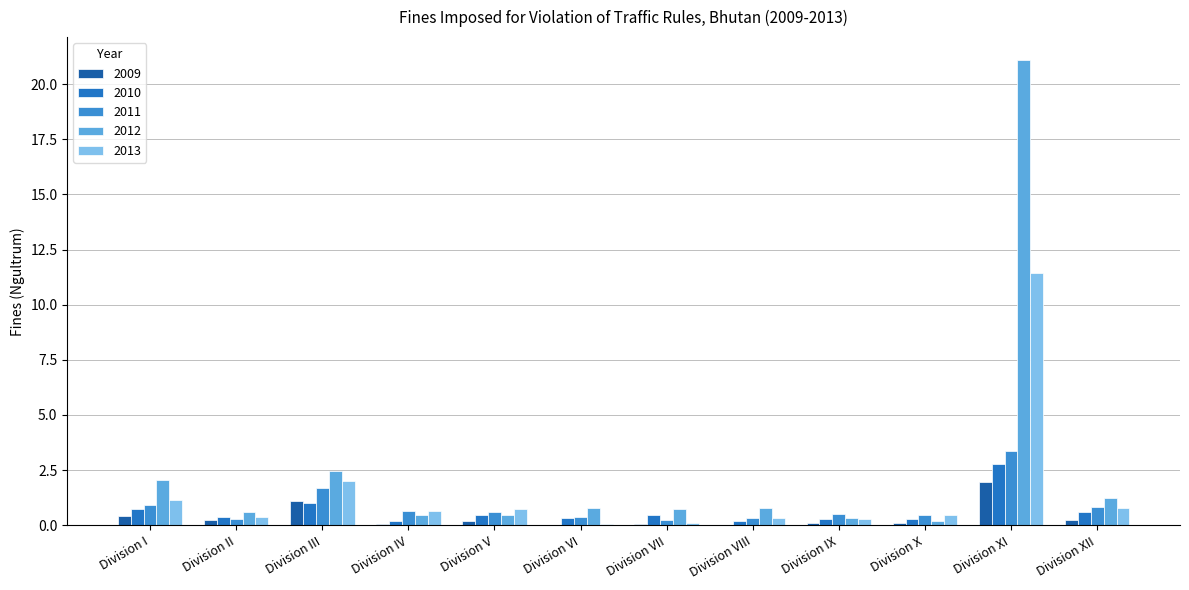

What is the sum of all 2010 values?

7.7